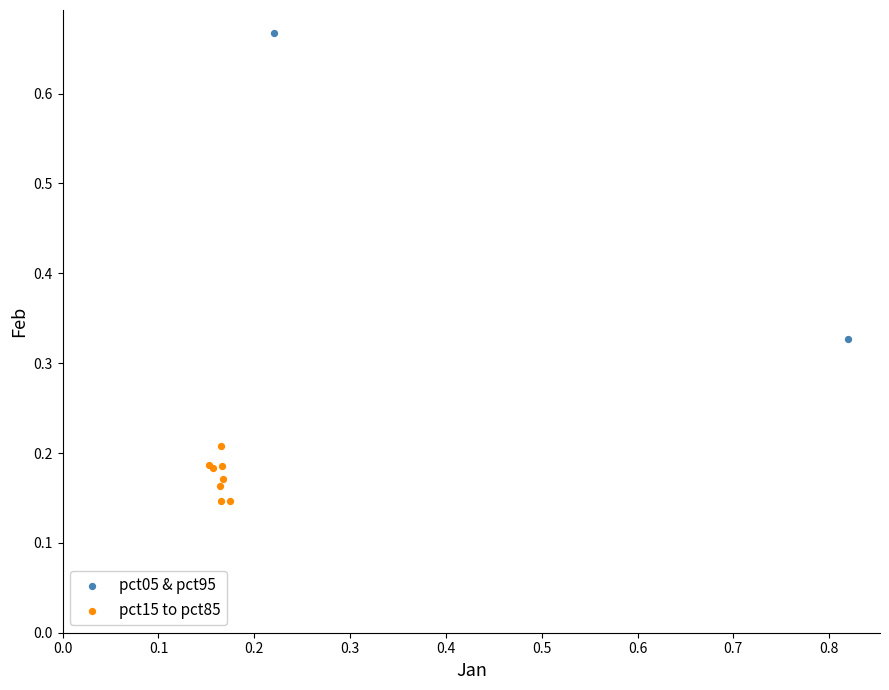

What are all the series names shown in the legend?

pct05 & pct95, pct15 to pct85